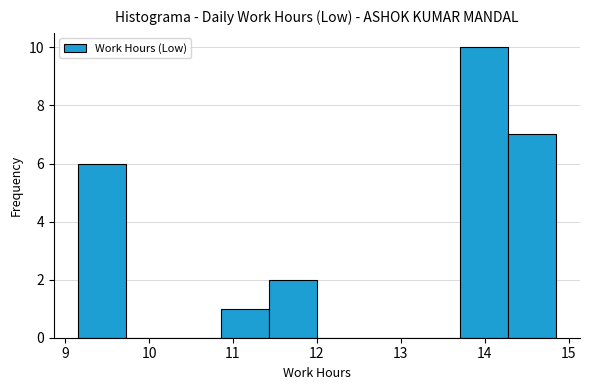

Over which range of the x-axis is the bar tallest?

13.71 to 14.28